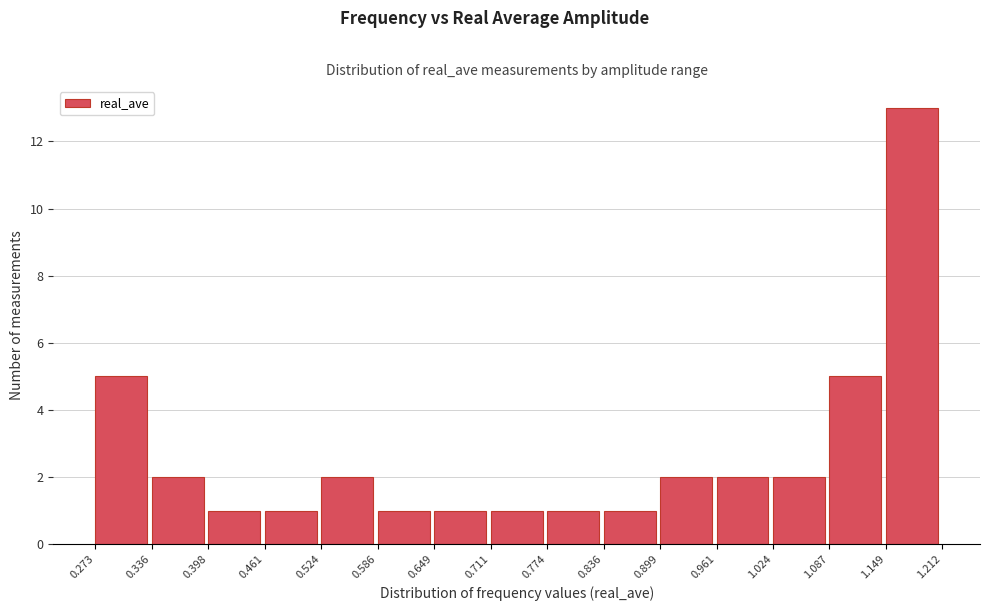

Reading left to right, list every bar in this chart as the range it spans on the x-axis followed by its height. The values are not printed on the chart, so give them approximately, as read against the axis.

0.273 to 0.336: 5
0.336 to 0.398: 2
0.398 to 0.461: 1
0.461 to 0.524: 1
0.524 to 0.586: 2
0.586 to 0.649: 1
0.649 to 0.711: 1
0.711 to 0.774: 1
0.774 to 0.836: 1
0.836 to 0.899: 1
0.899 to 0.961: 2
0.961 to 1.024: 2
1.024 to 1.087: 2
1.087 to 1.149: 5
1.149 to 1.212: 13